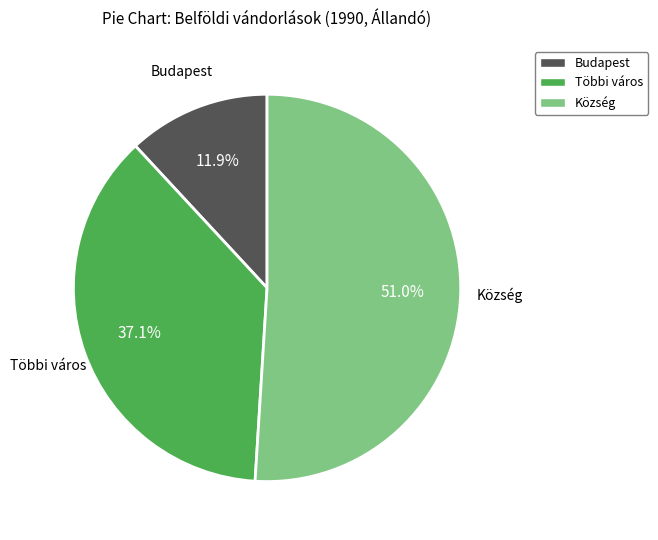

Which category has the biggest portion of the pie?

Község